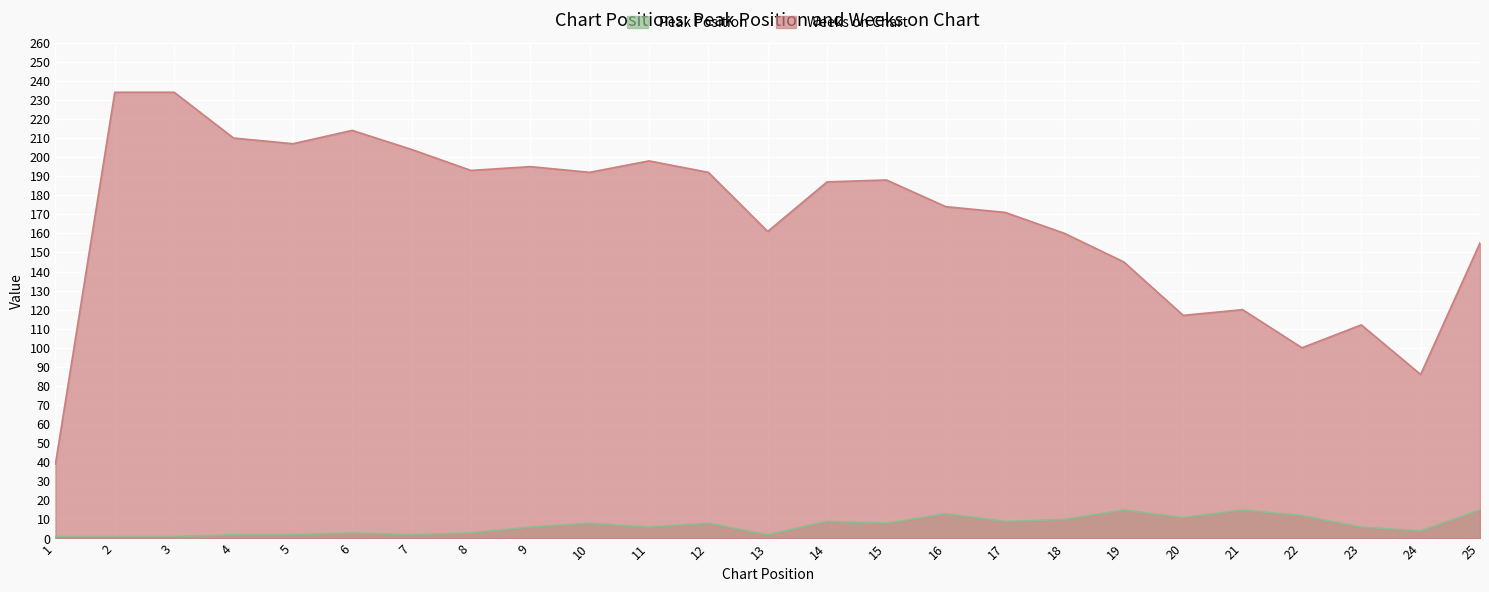

Read the Weeks on Chart value at 3.

234